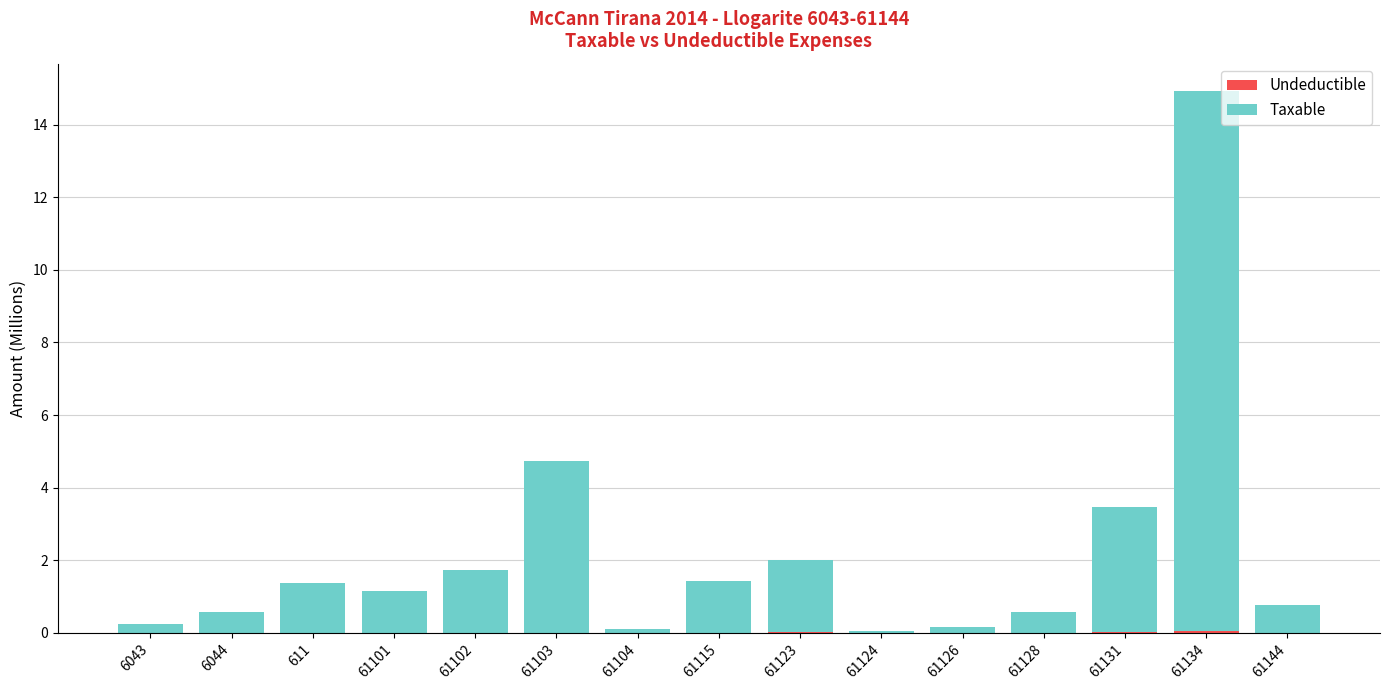

What is the total value across all series at 61101?

1.1